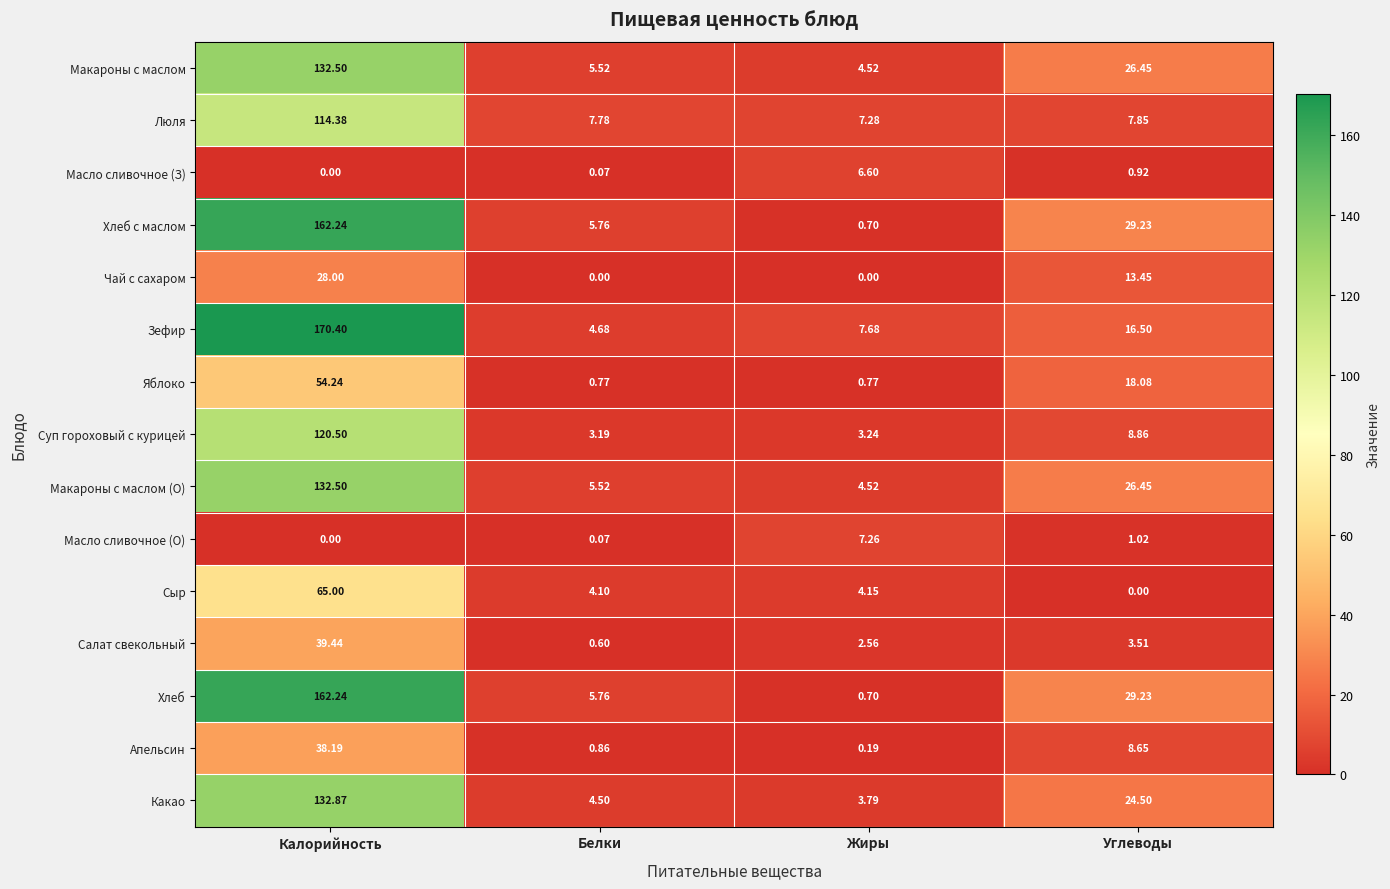

How many categories are shown in the chart?

4